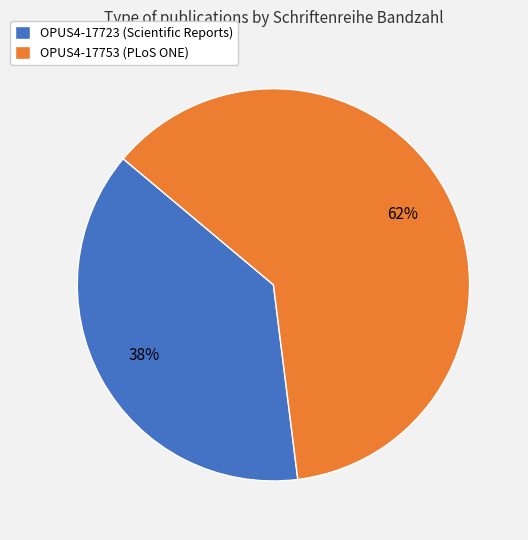

Is the sum of OPUS4-17753 (PLoS ONE) and OPUS4-17723 (Scientific Reports) greater than half?

Yes